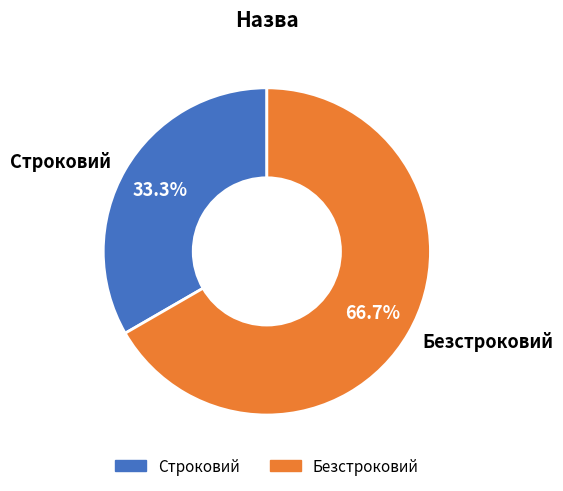

Does Строковий represent more than half of the total?

No